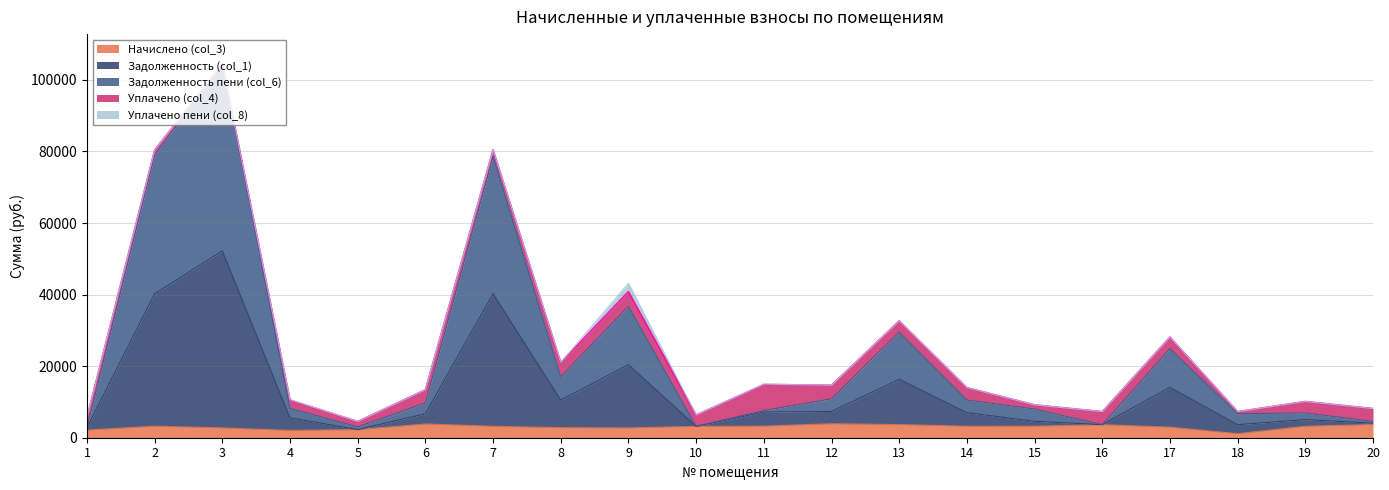

Count the number of categories in the chart.

20